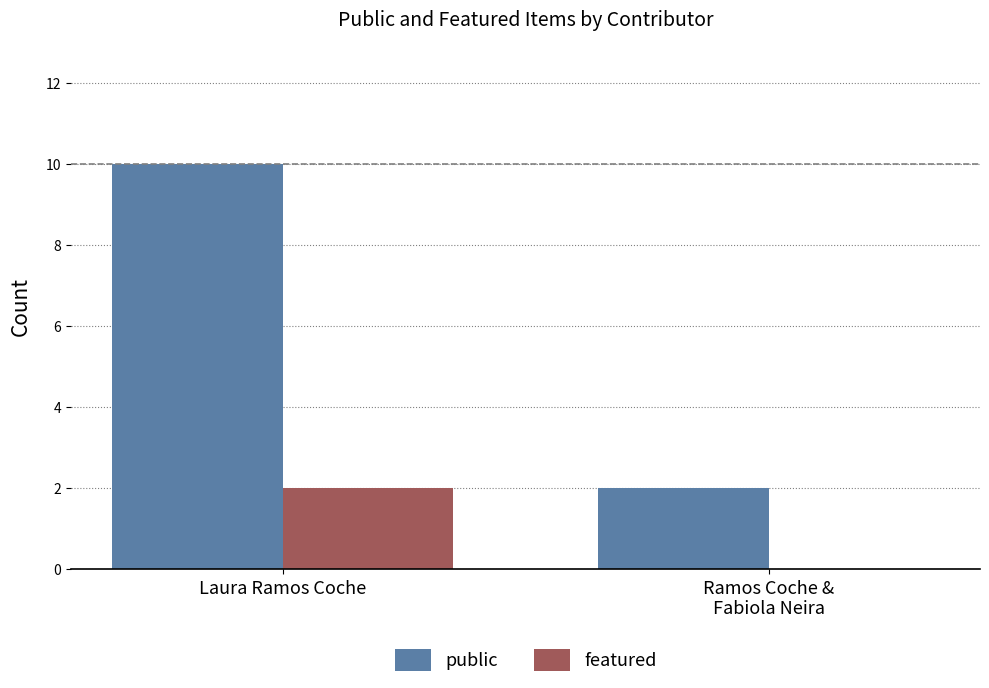

How many groups of bars are there?

2